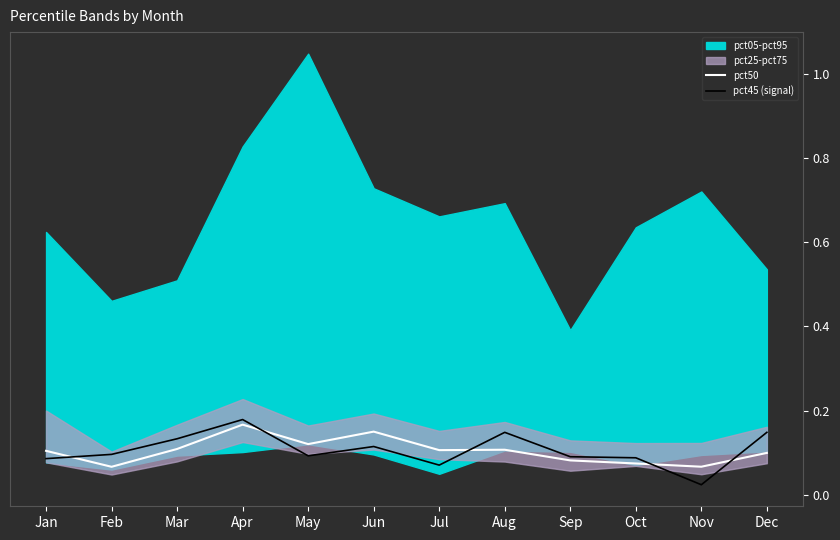

Which category has the highest value in the pct45 (signal) series?

Apr